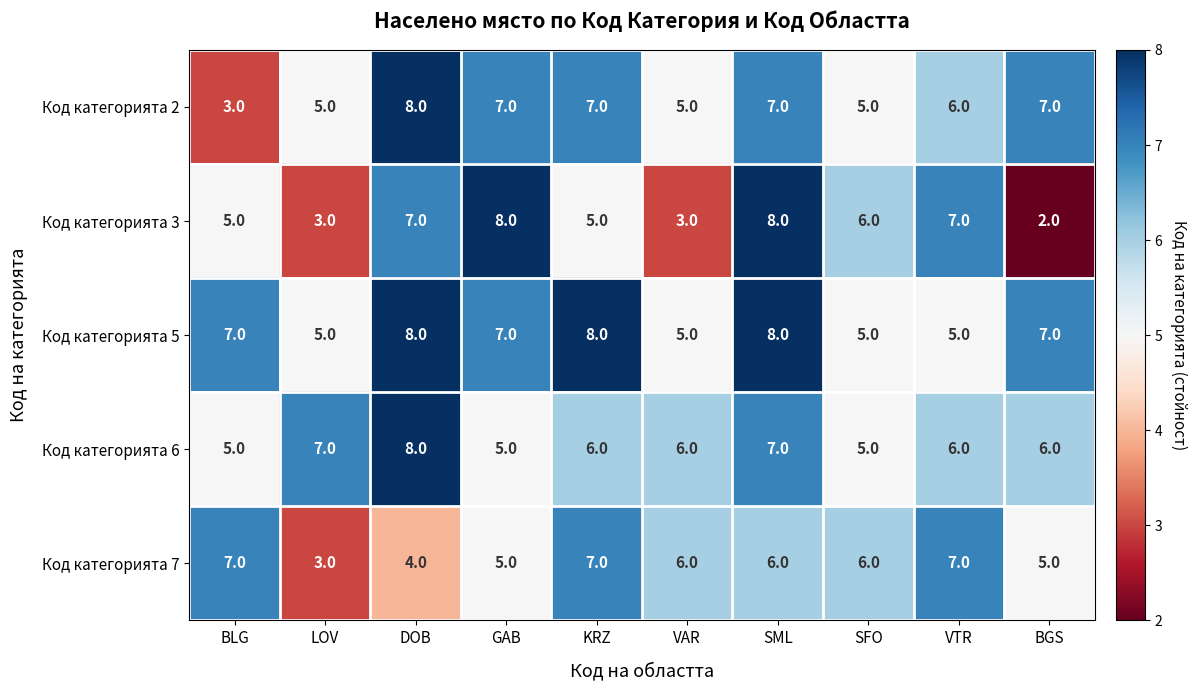

At which label does Код категорията 3 first exceed 6?

DOB